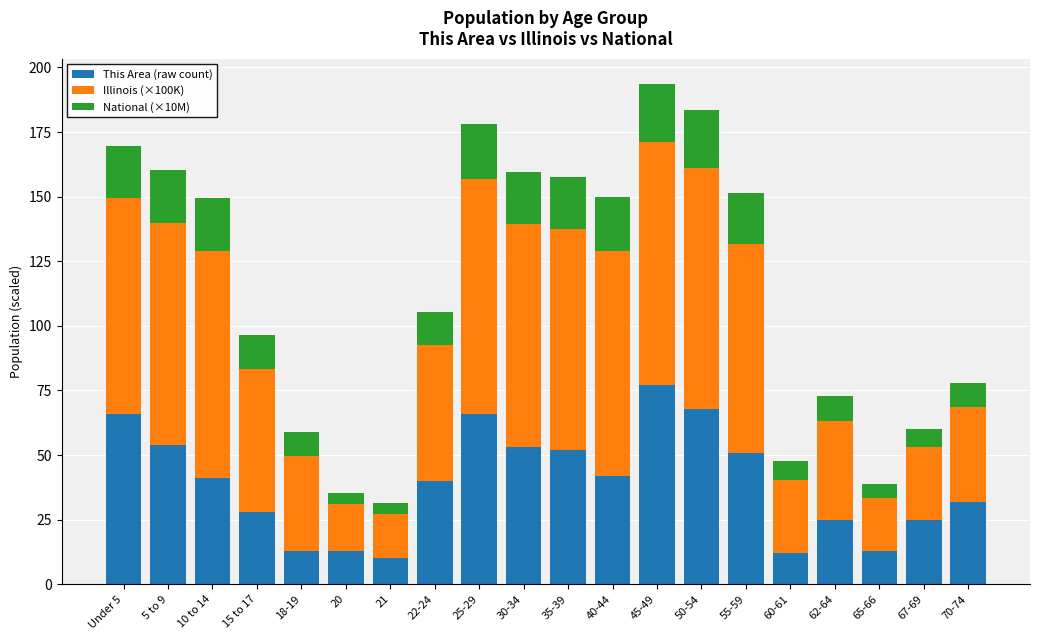

What is the minimum value for This Area (raw count)?

10.0